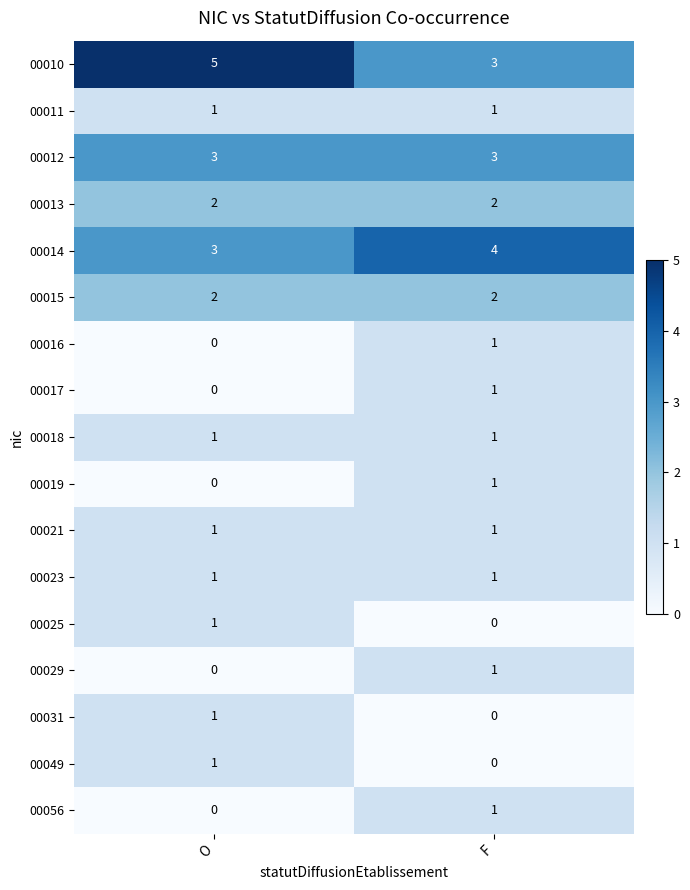

True or false: 00010 has a value of 5 at O.

True